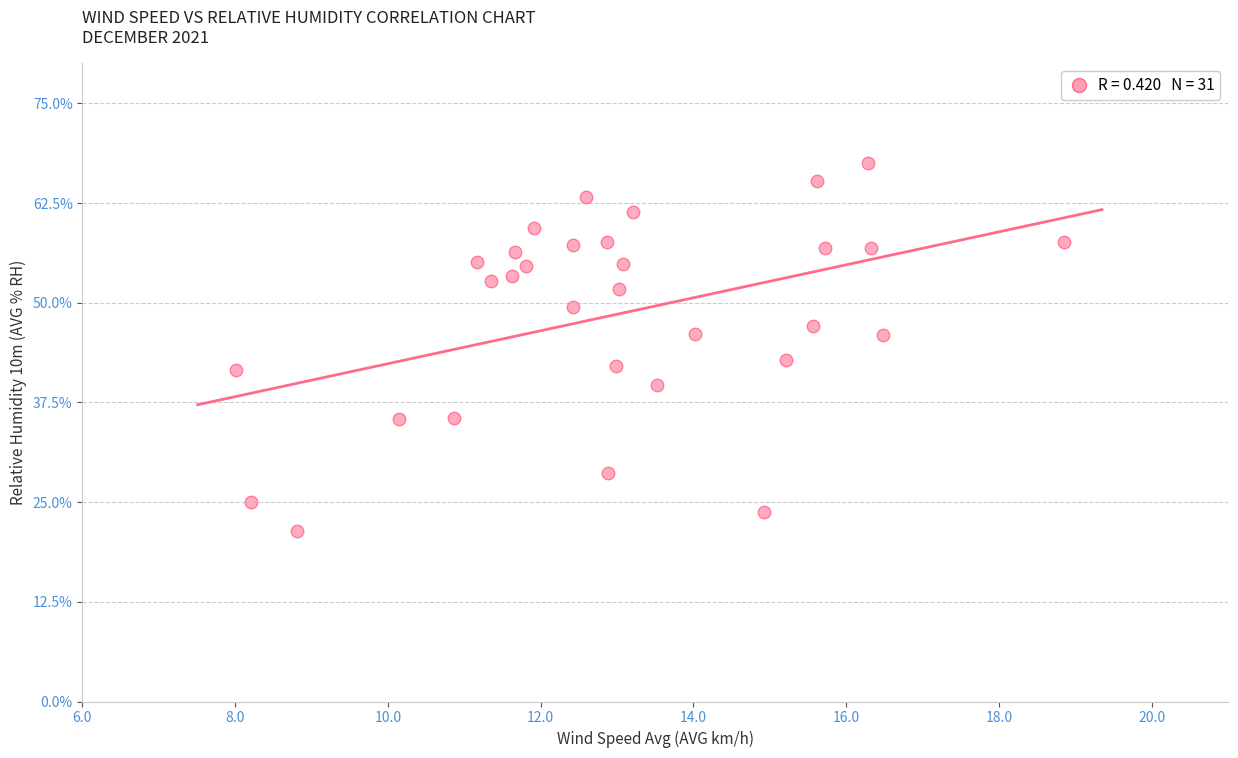

What is the range of Y values (max minus min)?

46.1